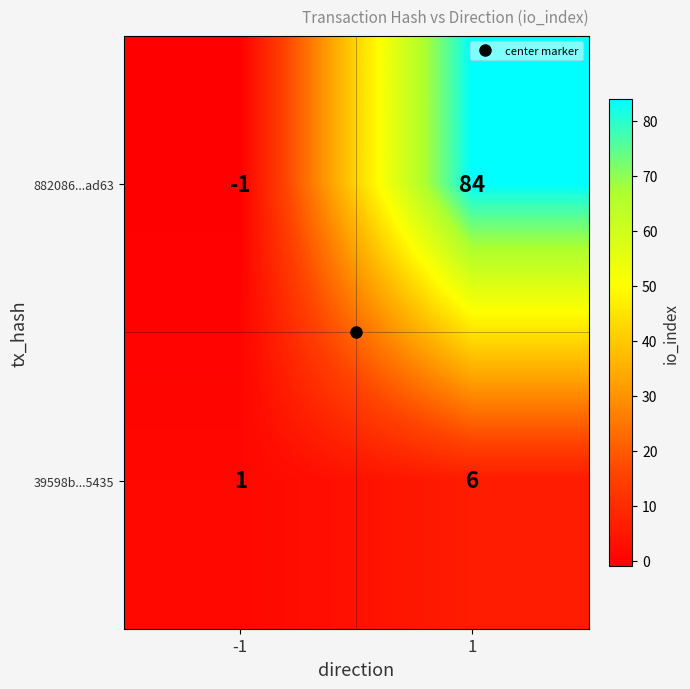

True or false: 39598b...5435 has a value of 6 at 1.

True